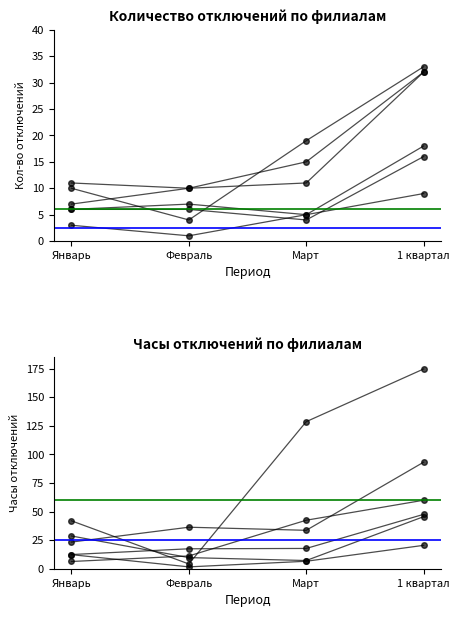

Where is Западные ЭС nearest to the value 11?

Февраль